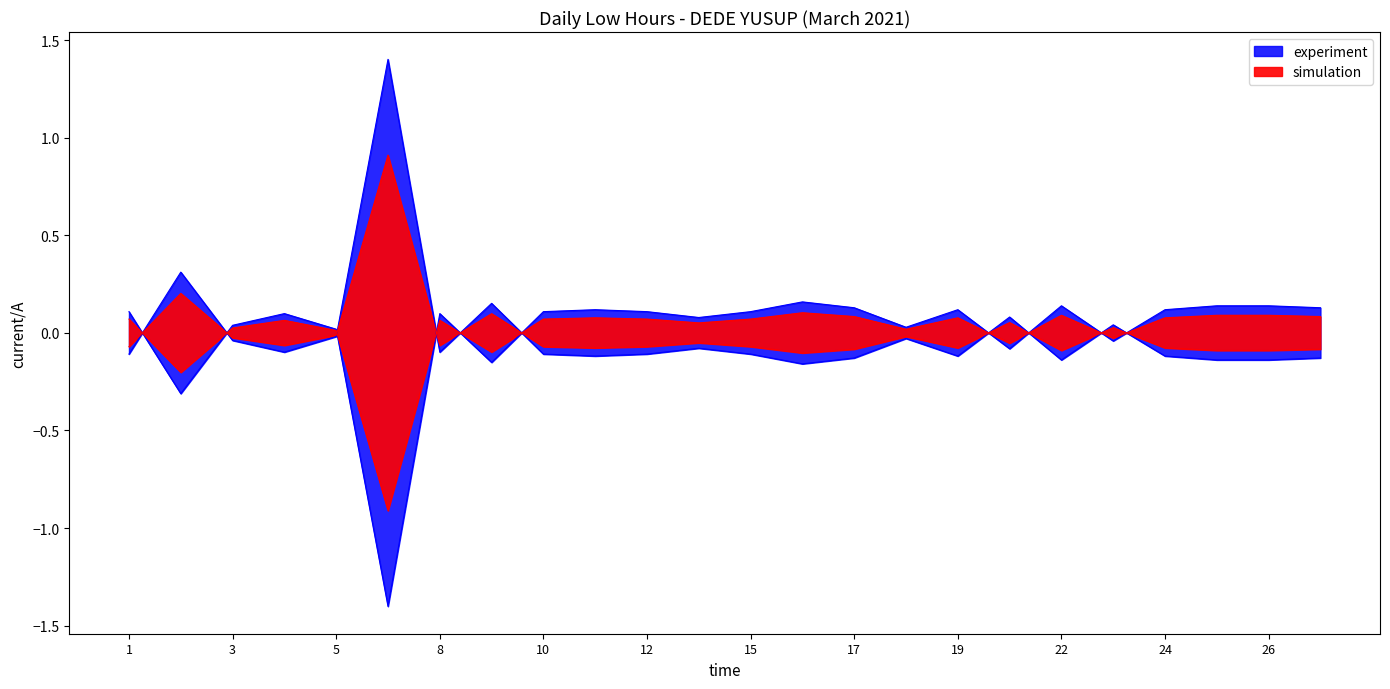

How many data points does each series have?

24